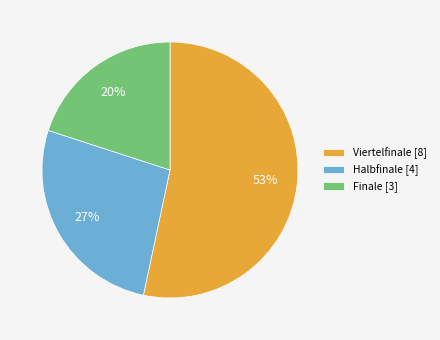

The Finale slice represents 33% of the pie. True or false?

False